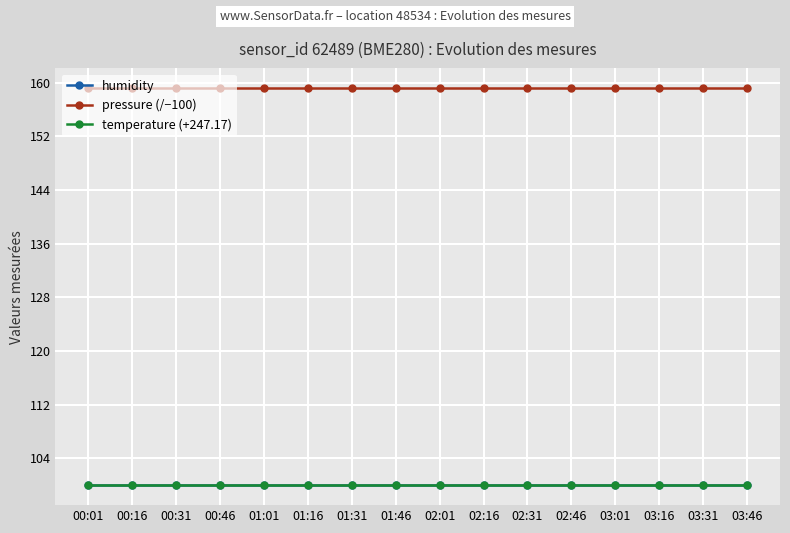

Reading left to right, extract all data points from this chart.

humidity: 100.0	100.0	100.0	100.0	100.0	100.0	100.0	100.0	100.0	100.0	100.0	100.0	100.0	100.0	100.0	100.0
pressure (/−100): 159.2	159.2	159.2	159.2	159.2	159.2	159.2	159.2	159.2	159.2	159.2	159.2	159.2	159.2	159.2	159.2
temperature (+247.17): 100.0	100.0	100.0	100.0	100.0	100.0	100.0	100.0	100.0	100.0	100.0	100.0	100.0	100.0	100.0	100.0